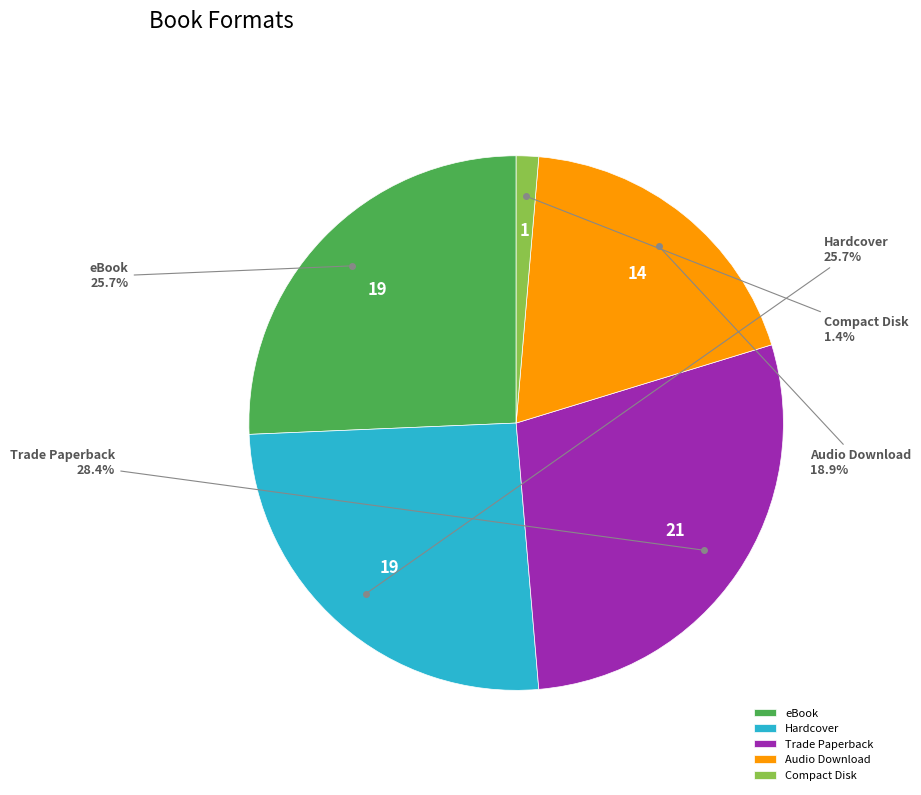

To the nearest percent, what is the combined percentage of Trade Paperback and eBook?

54%